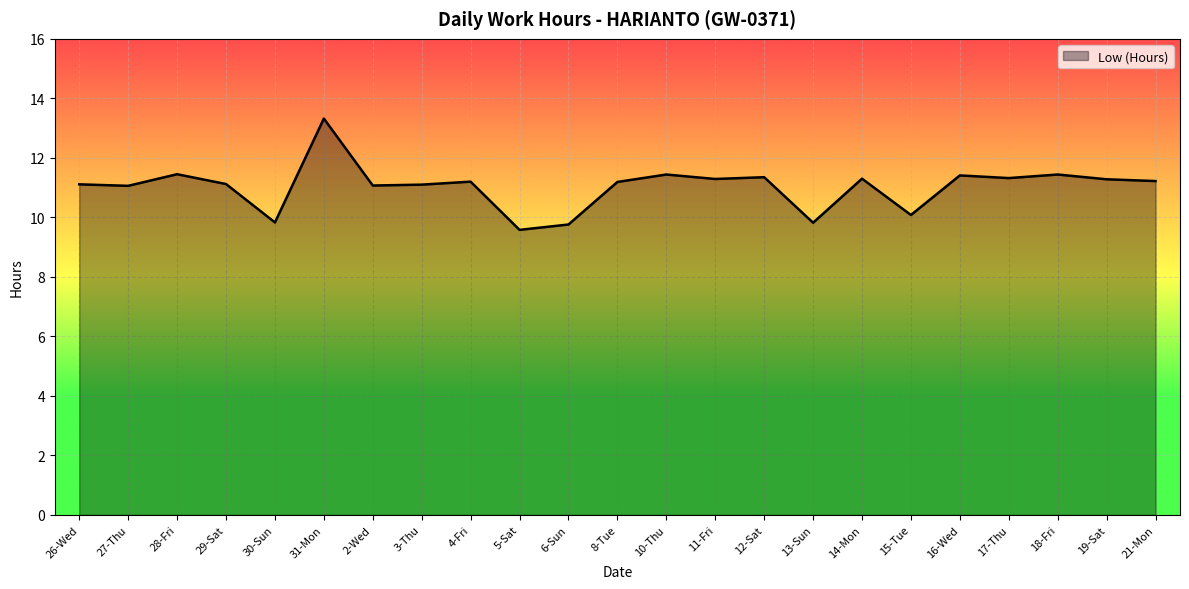

Where is the first local maximum?

28-Fri